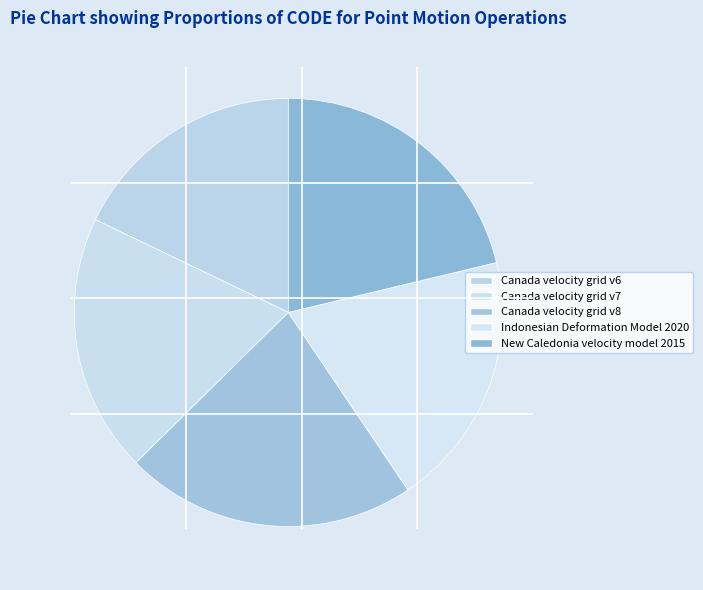

What is the ratio of the value at Canada velocity grid v8 to the value at Indonesian Deformation Model 2020?

1.1